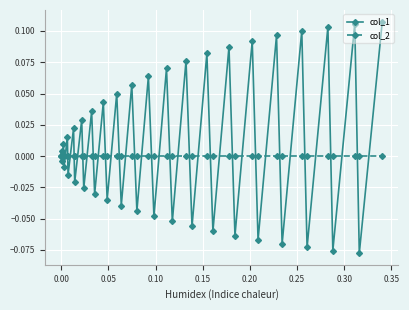

Which series has the largest total across all categories?

col_1